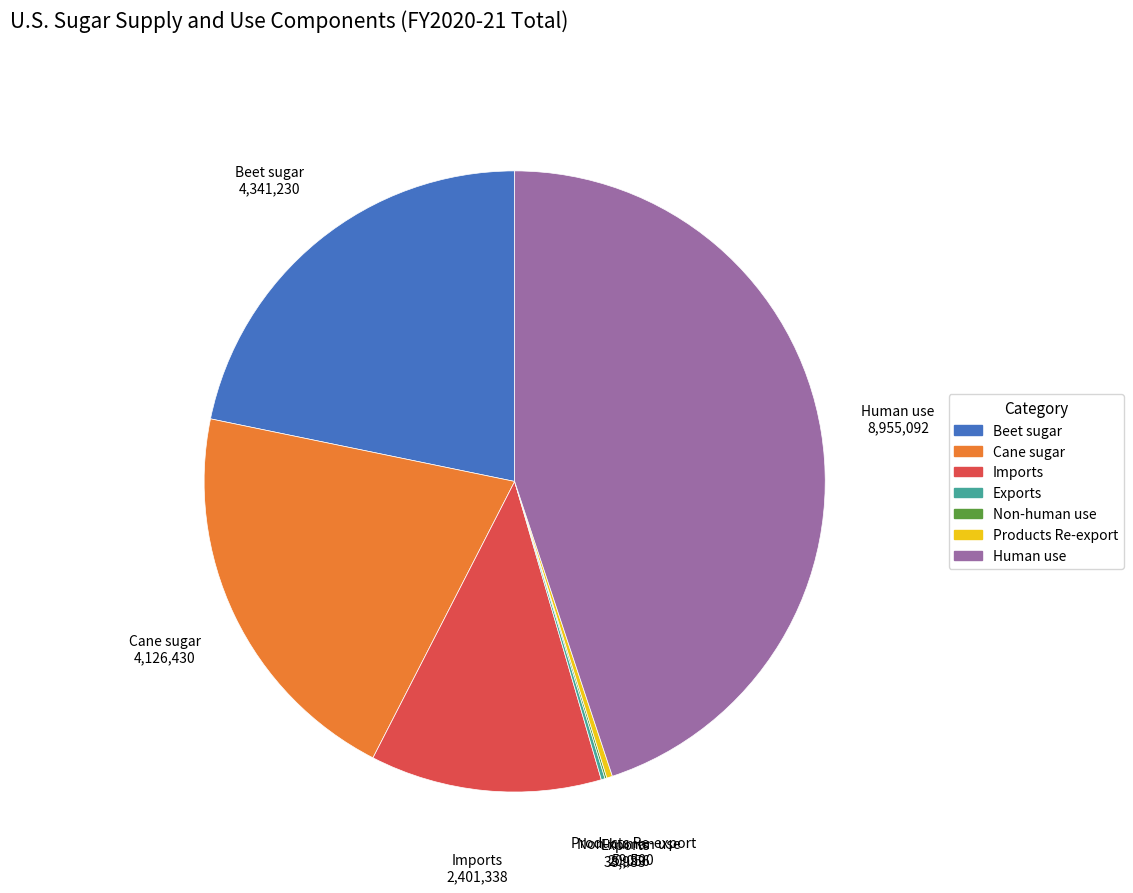

Does any single category account for the majority?

No